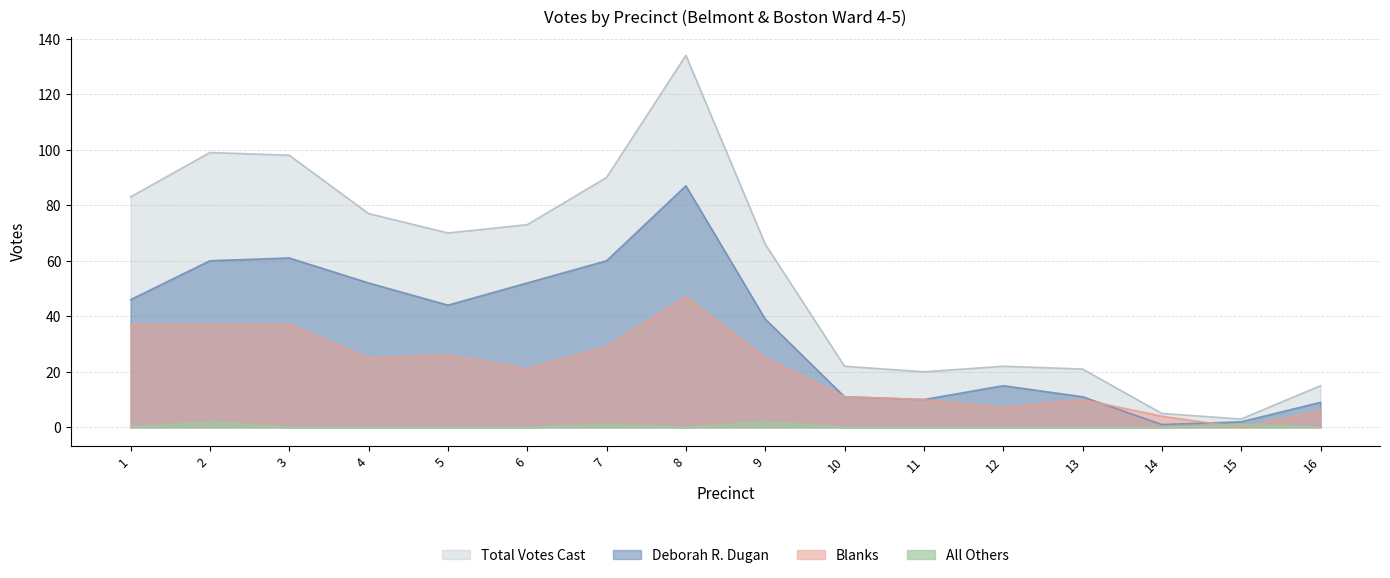

The All Others series shows 0 at 8. True or false?

True